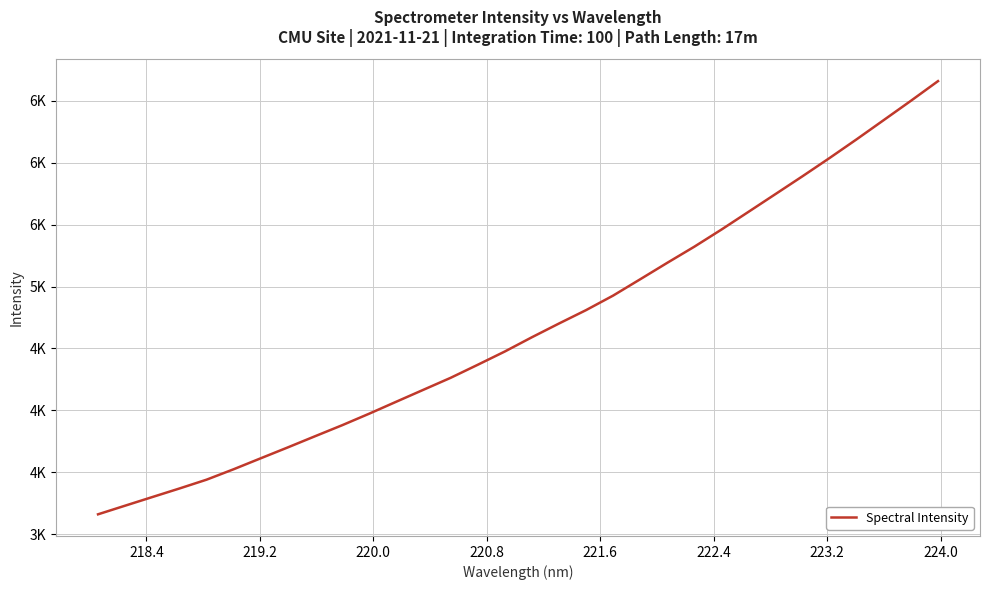

What is the smallest value displayed?

3159.6